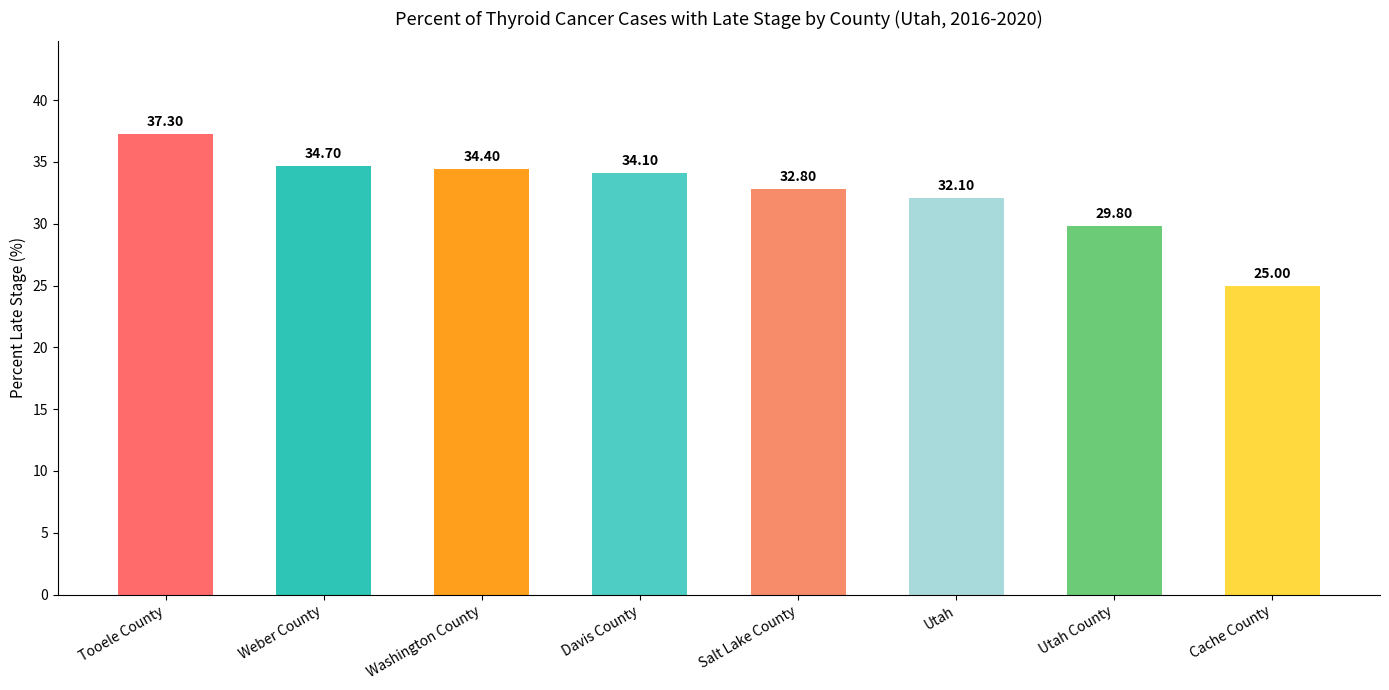

What is the ratio of the value at Washington County to the value at Utah County?

1.2